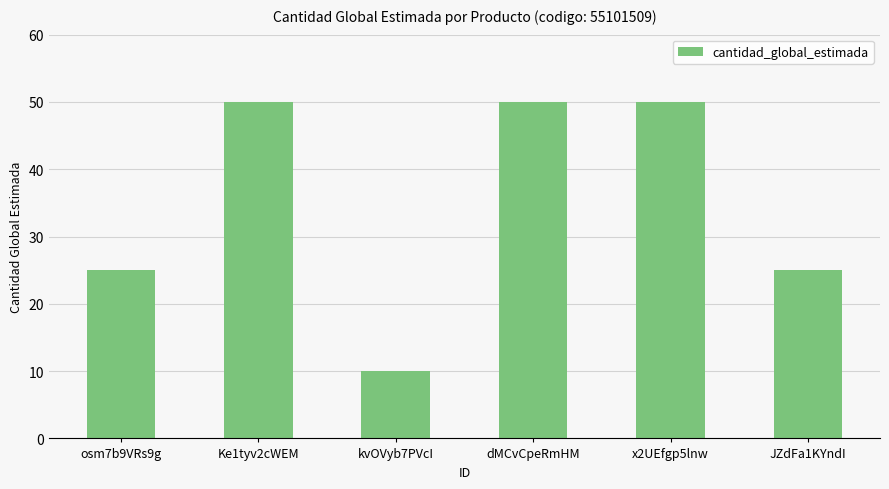

What is the maximum value shown in the chart?

50